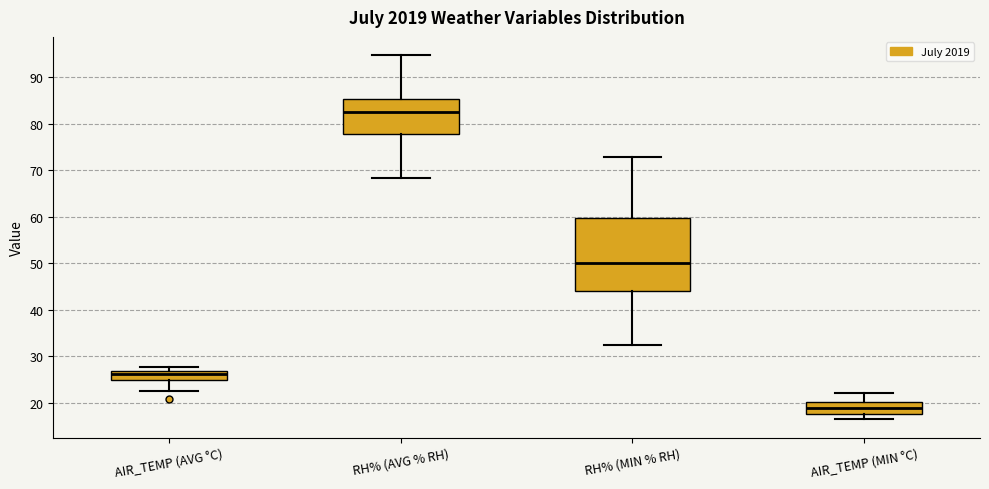

Which box is the tallest, from its lower edge to its upper edge?

RH% (MIN % RH)